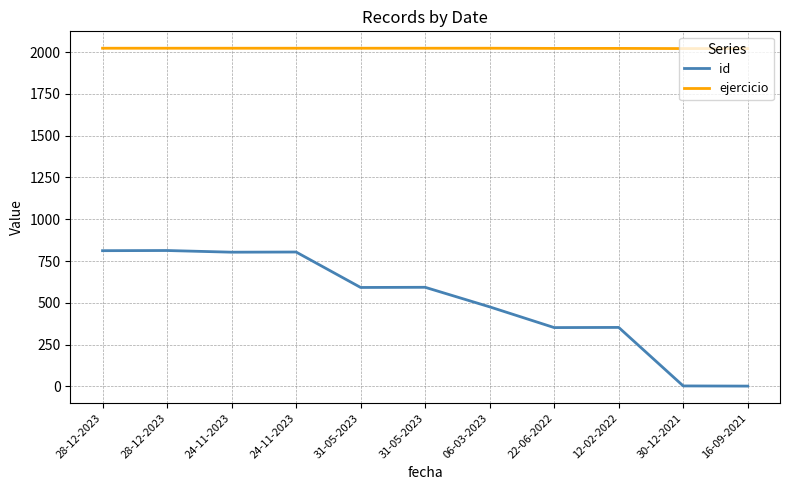

How many lines are shown in the chart?

2